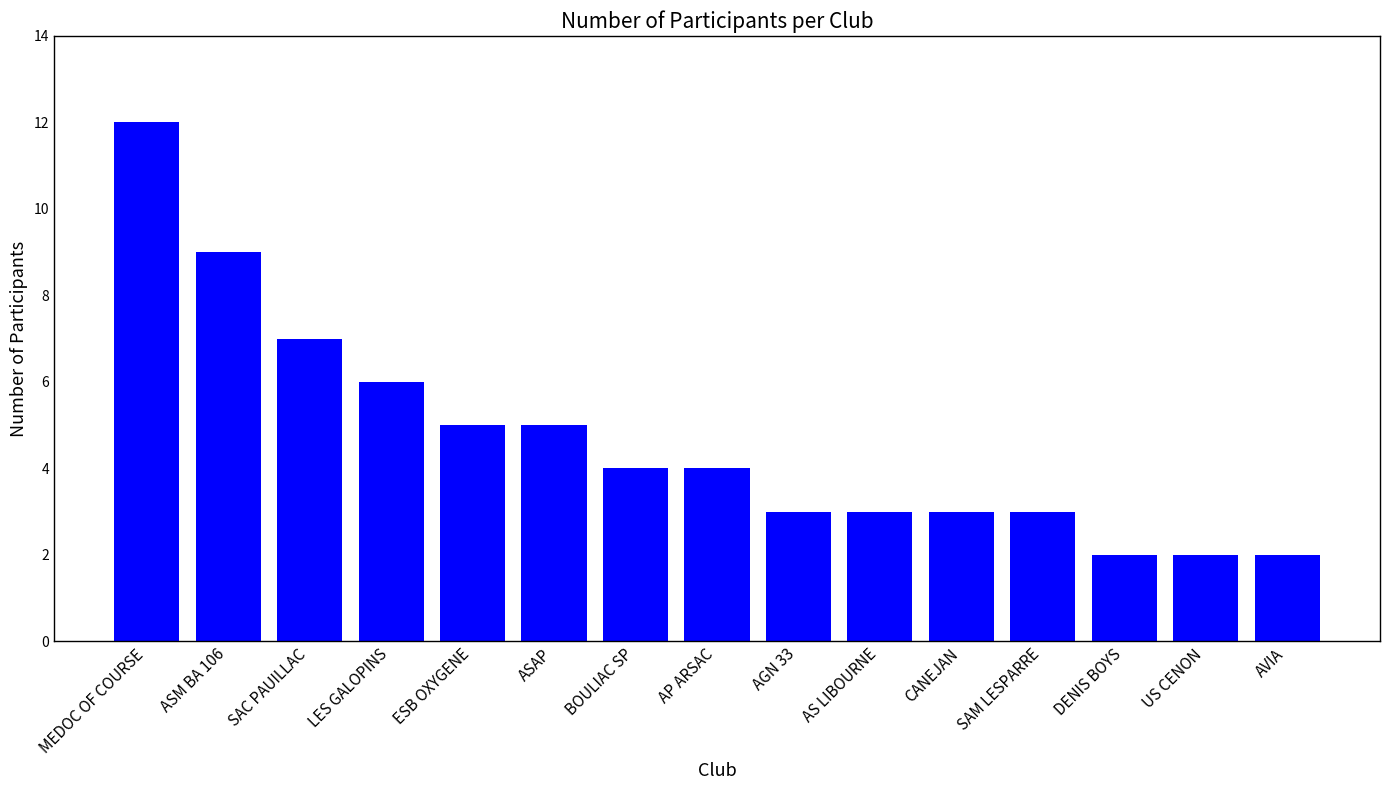

What is the ratio of the value at US CENON to the value at AGN 33?

0.7